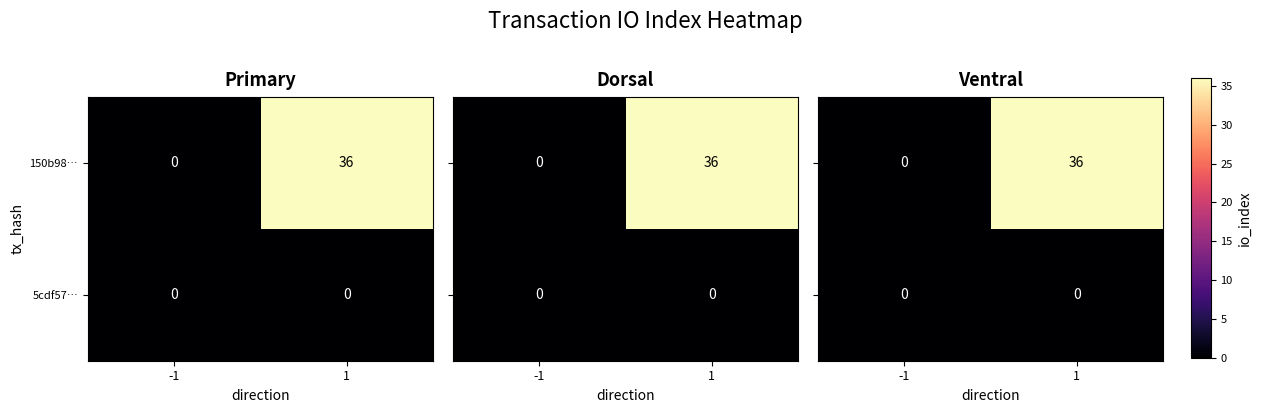

Rank the categories by 150b98… value from highest to lowest.

1, -1